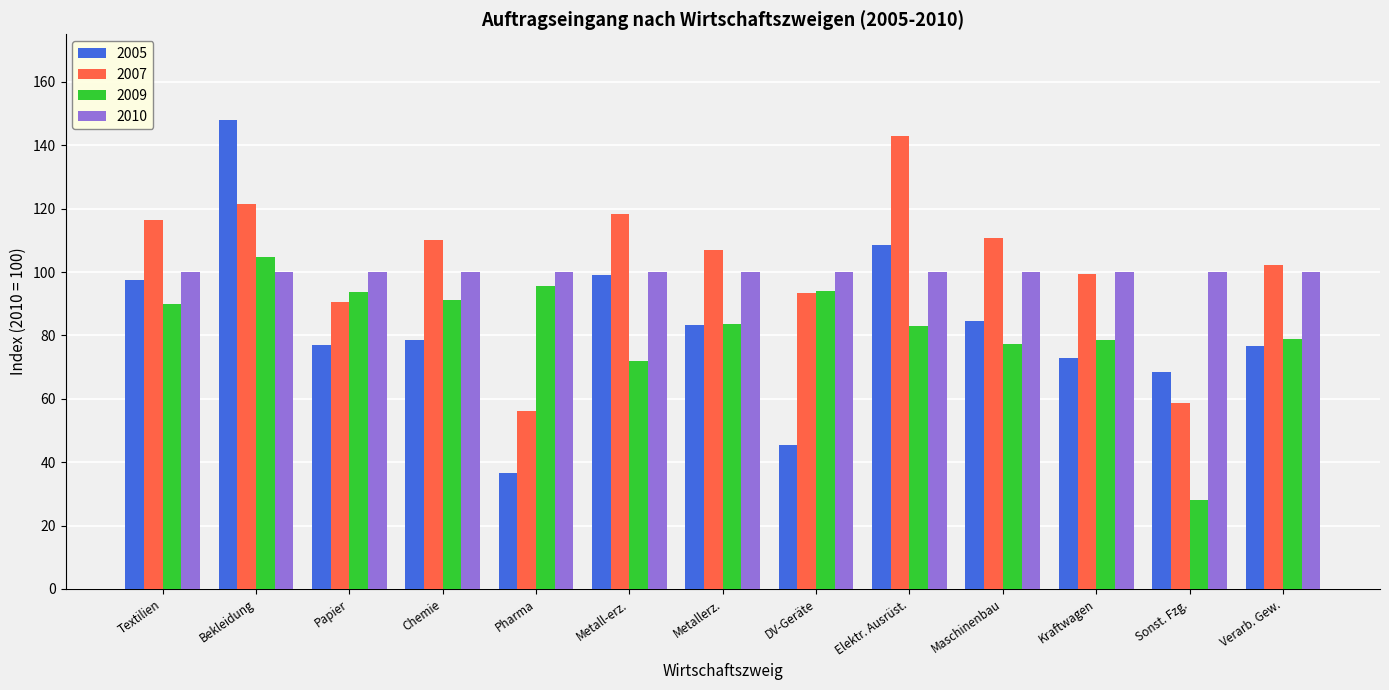

What is the total value across all series at Maschinenbau?

372.3